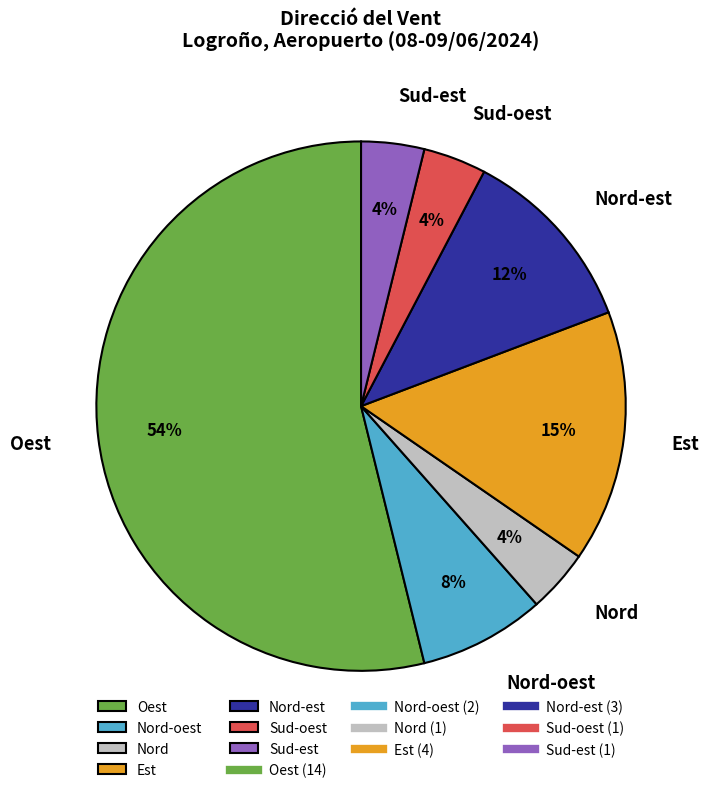

Does Est represent more than half of the total?

No